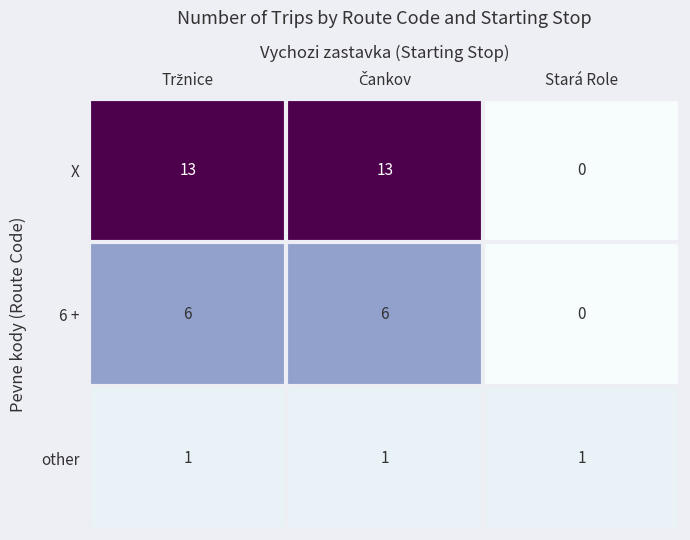

The value of other at Stará Role is 2. True or false?

False